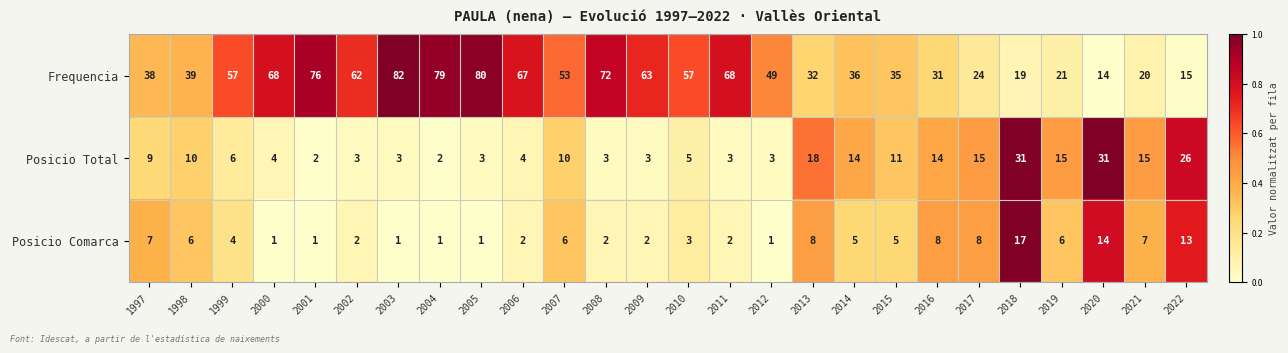

True or false: Frequencia has a value of 68 at 2011.

True